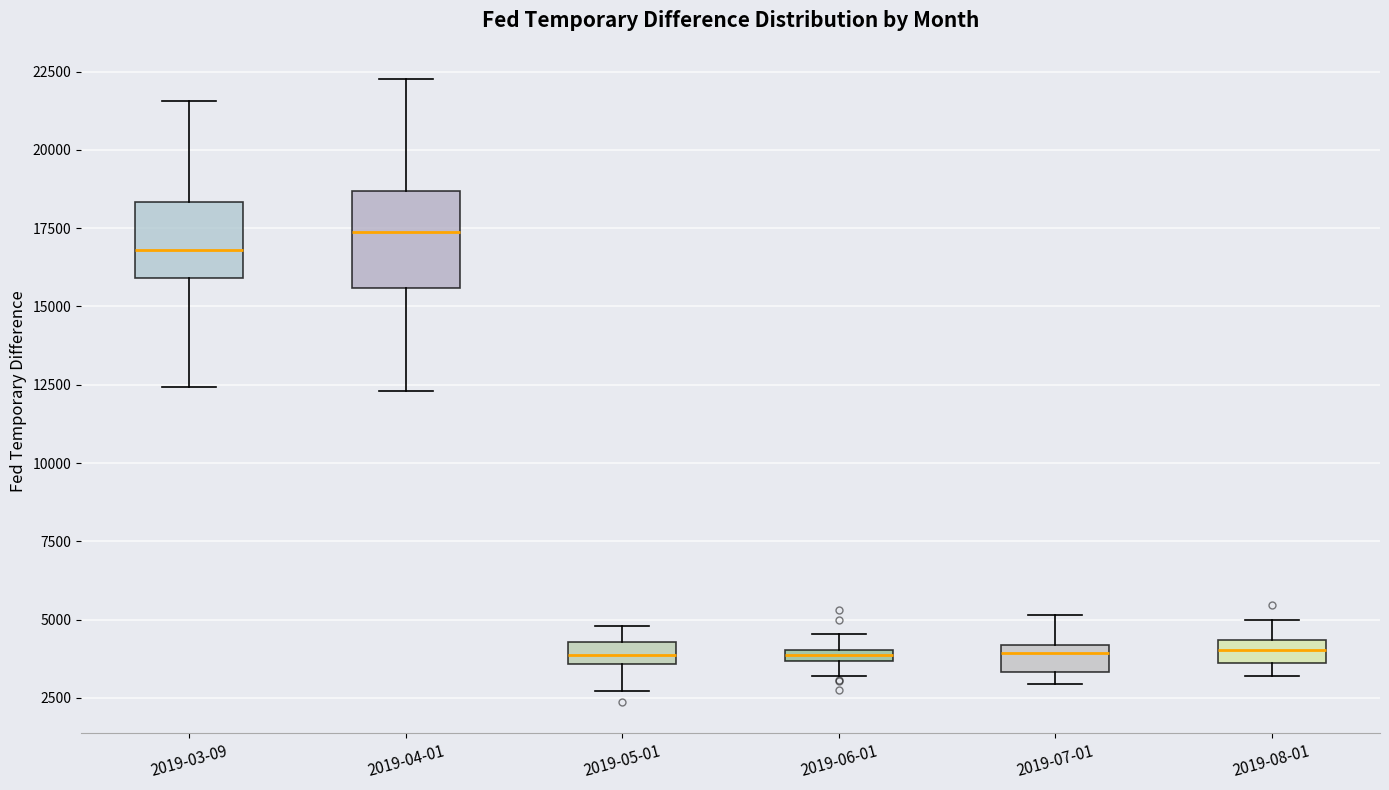

Which box is the tallest, from its lower edge to its upper edge?

2019-04-01